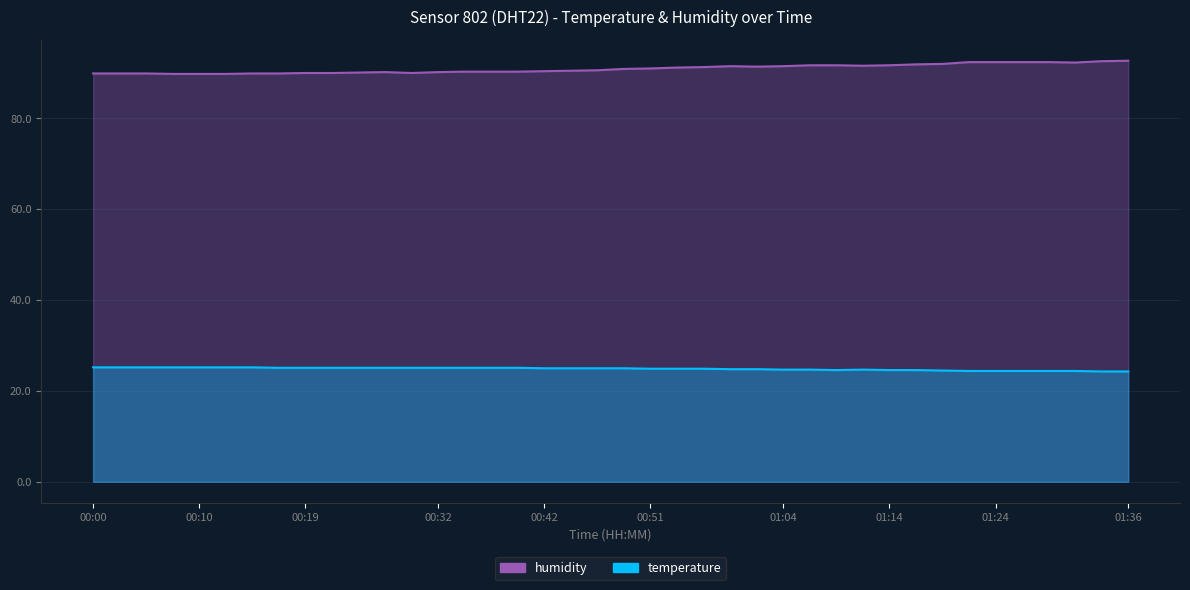

Does the chart have visible grid lines?

Yes